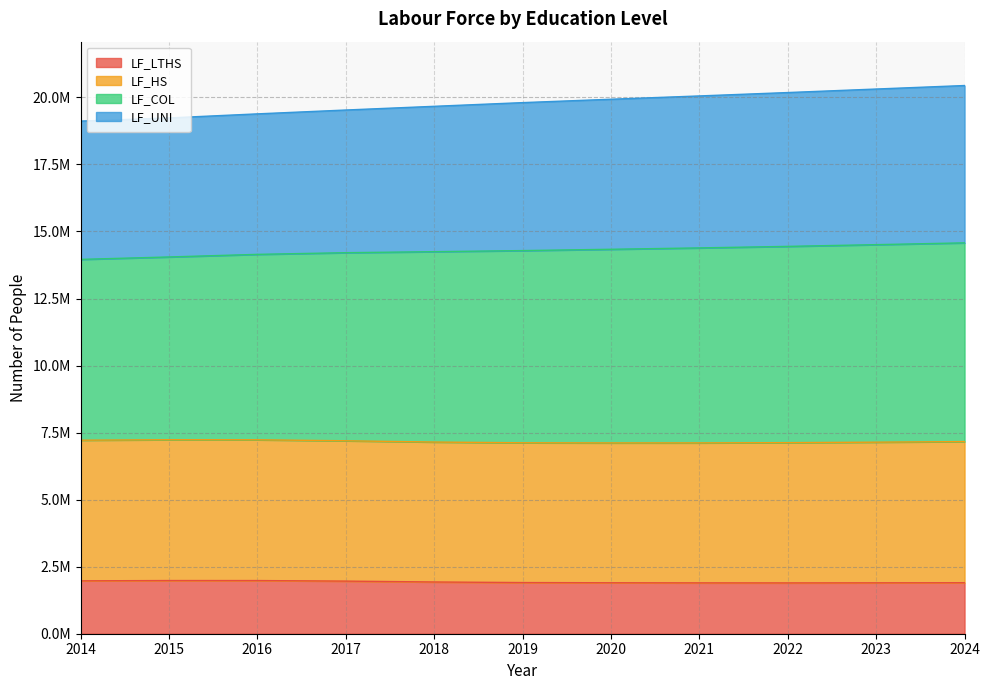

True or false: LF_COL and LF_UNI cross at least once.

False